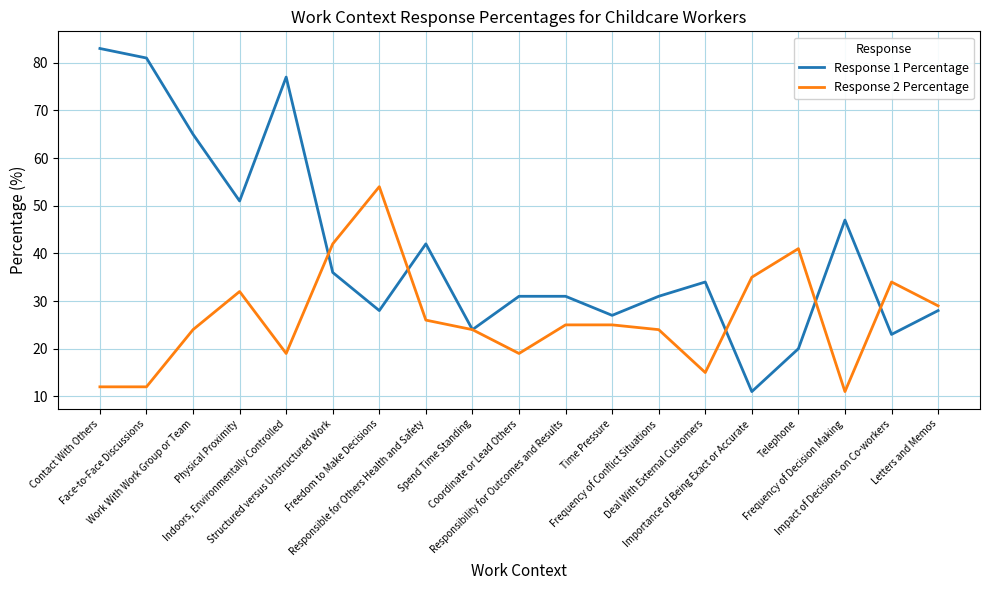

What is the difference between the Response 2 Percentage values at Deal With External Customers and Frequency of Conflict Situations?

9